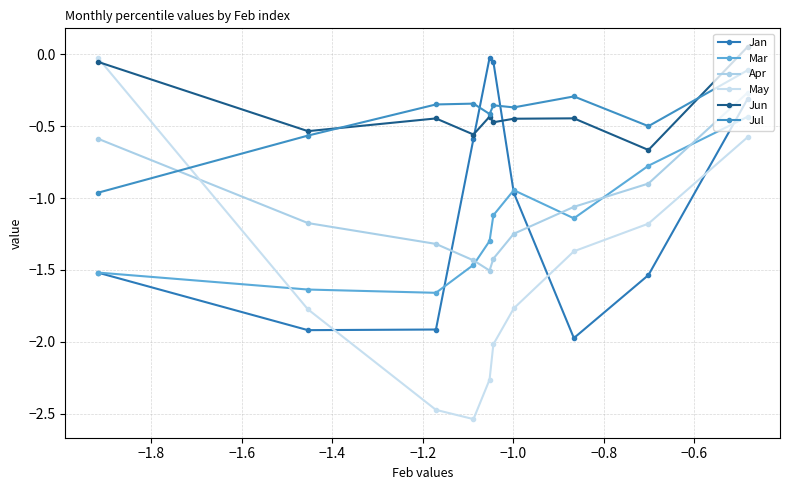

What are all the series names shown in the legend?

Jan, Mar, Apr, May, Jun, Jul